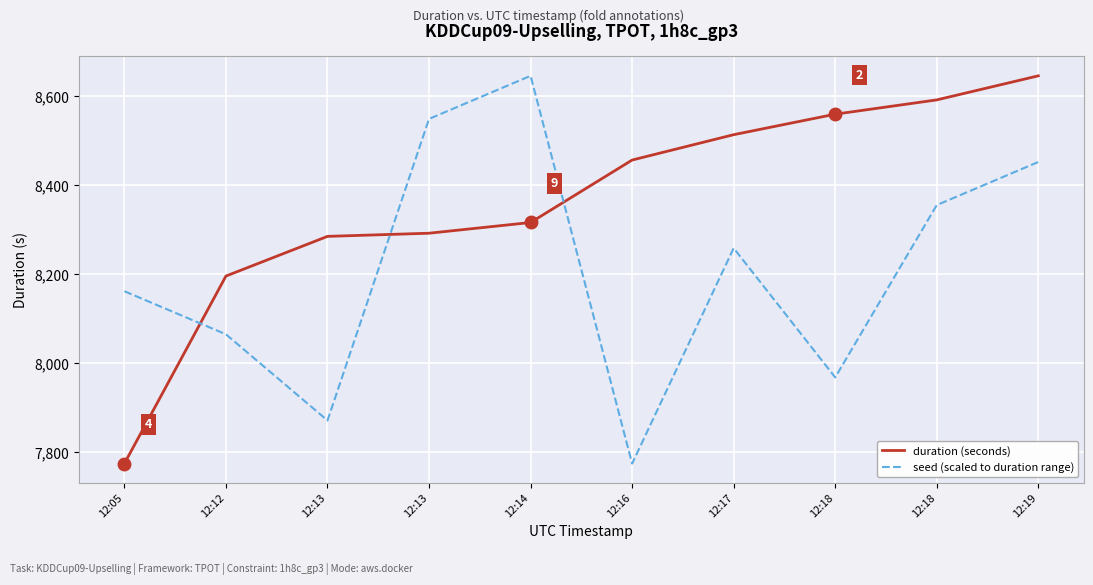

What is the approximate value of seed (scaled to duration range) at 12:18?

7967.9